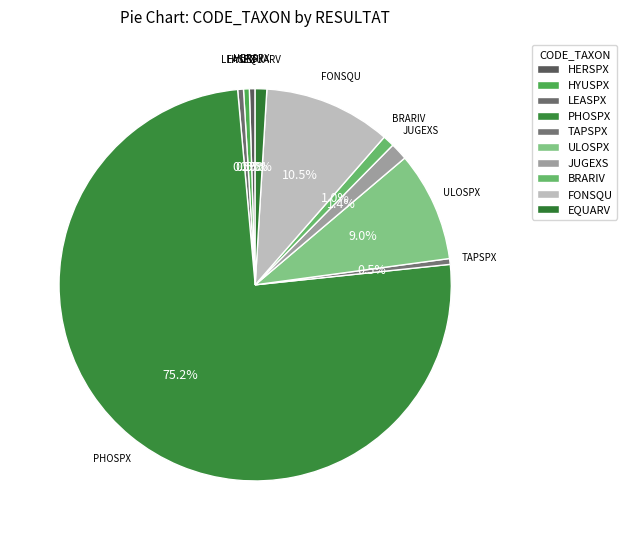

How many segments does this pie chart have?

10